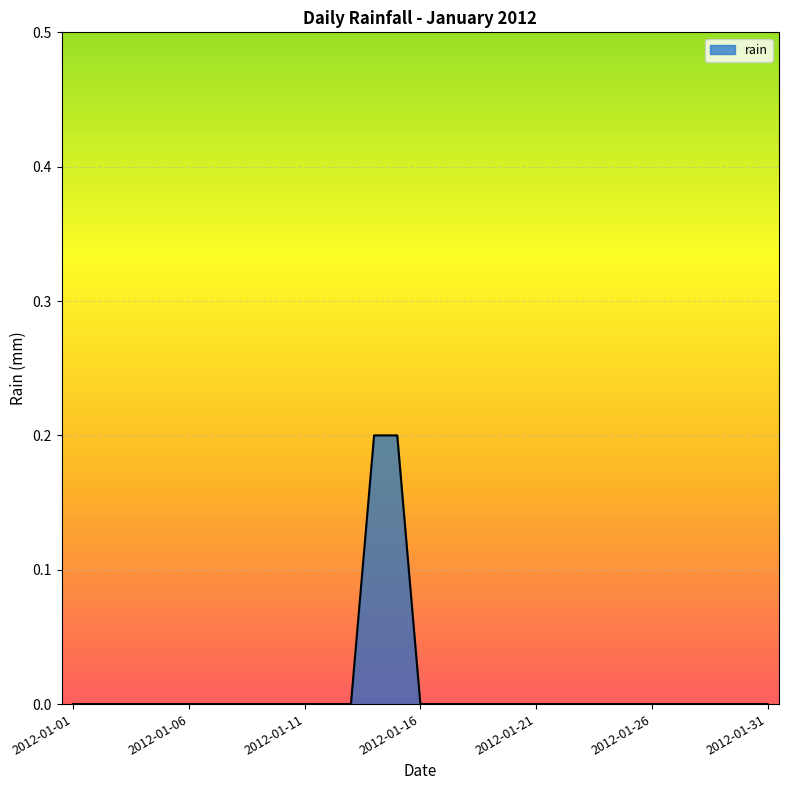

Does the chart display data point markers on the line(s)?

No